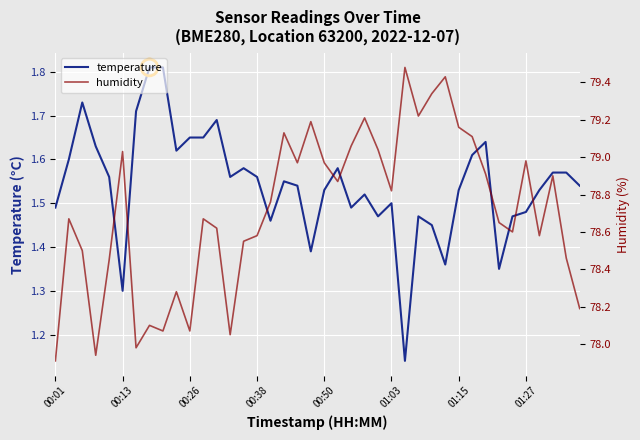

Rank the series at 12 from highest to lowest value.

humidity, temperature